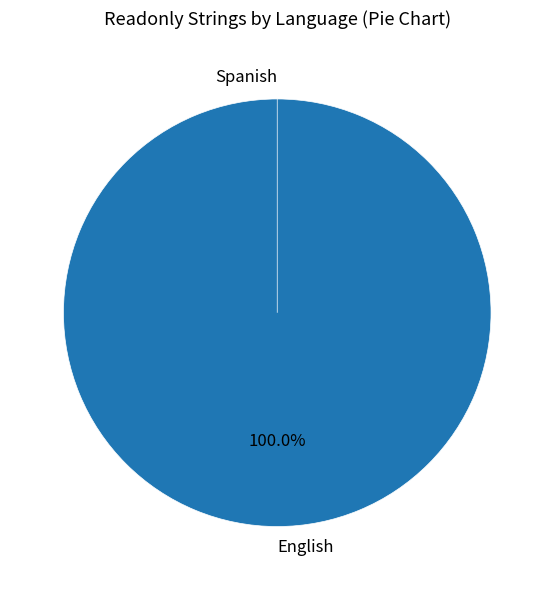

What is the majority slice?

English